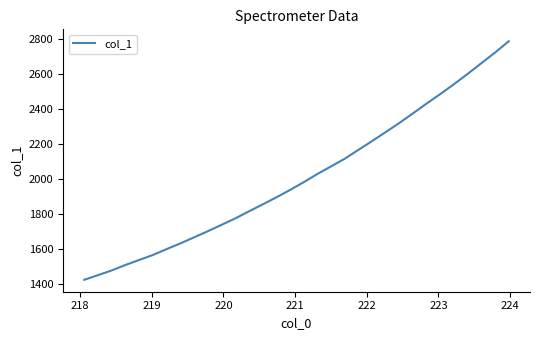

What is the minimum value shown in the chart?

1422.7